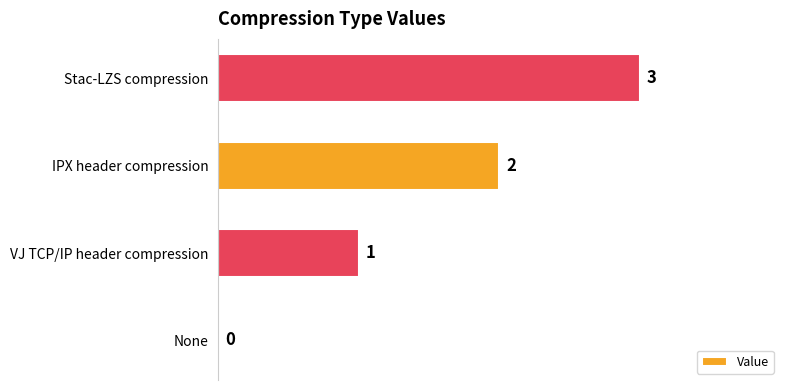

How many positive values are there?

3